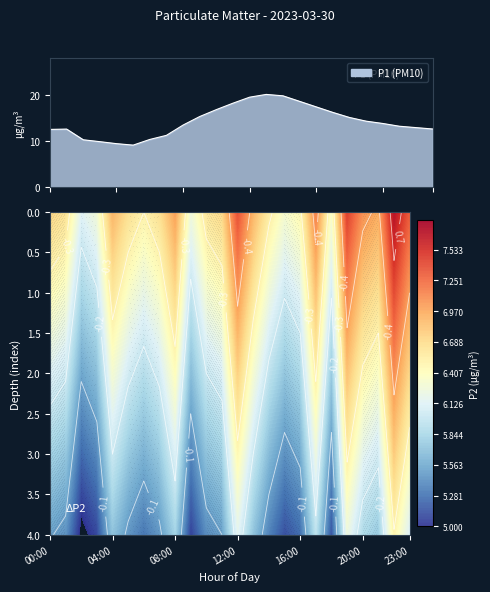

What is the greatest value displayed?

20.1